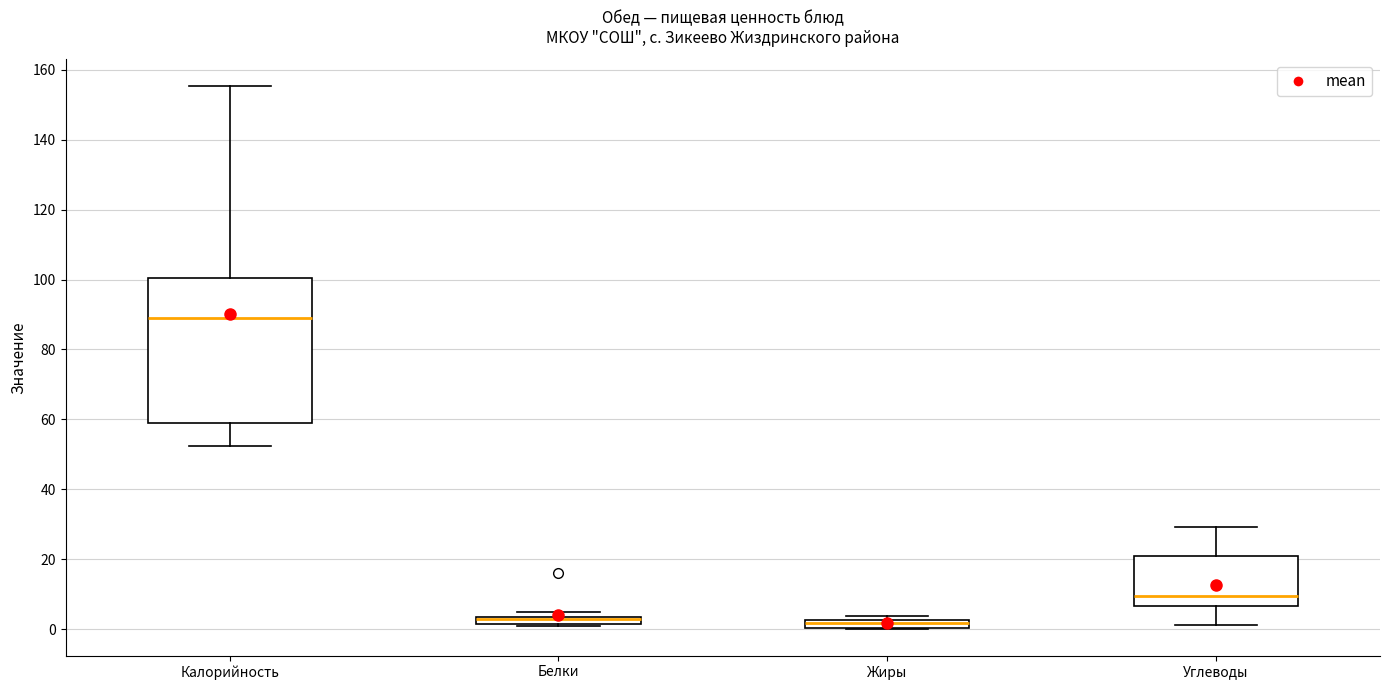

Comparing the boxes themselves (not the whiskers), which one is the tallest?

Калорийность